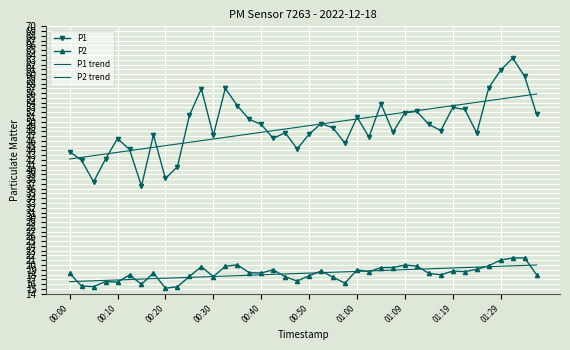

How many times do P2 and P2 trend cross each other?

17